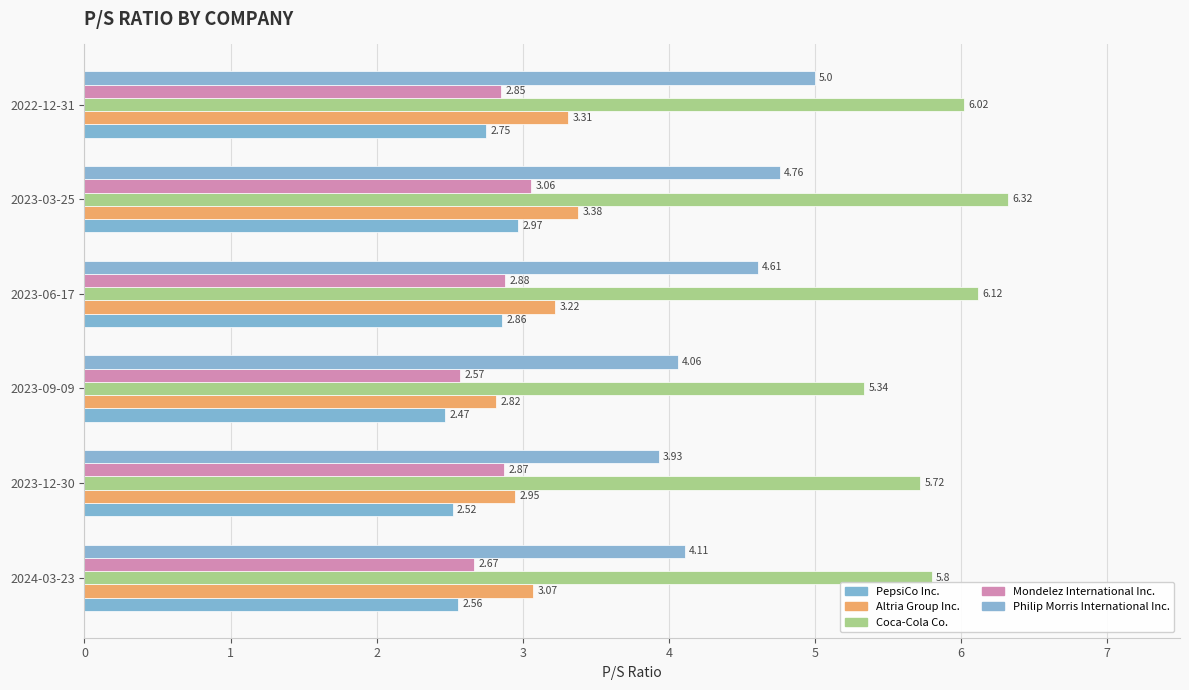

How many data points in Coca-Cola Co. are less than 6?

3